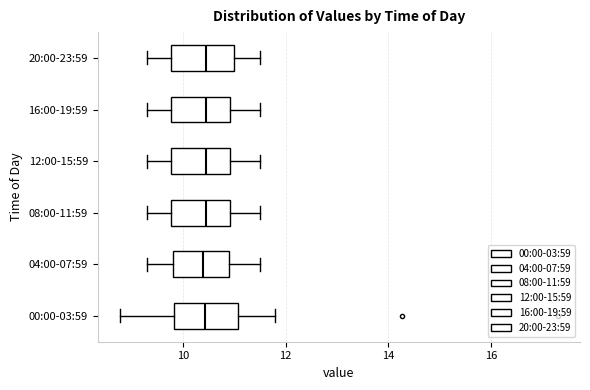

Where is the right edge of the box for 16:00-19:59 on the x-axis? The values are not printed on the chart, so give them approximately, as read against the axis.

11.0